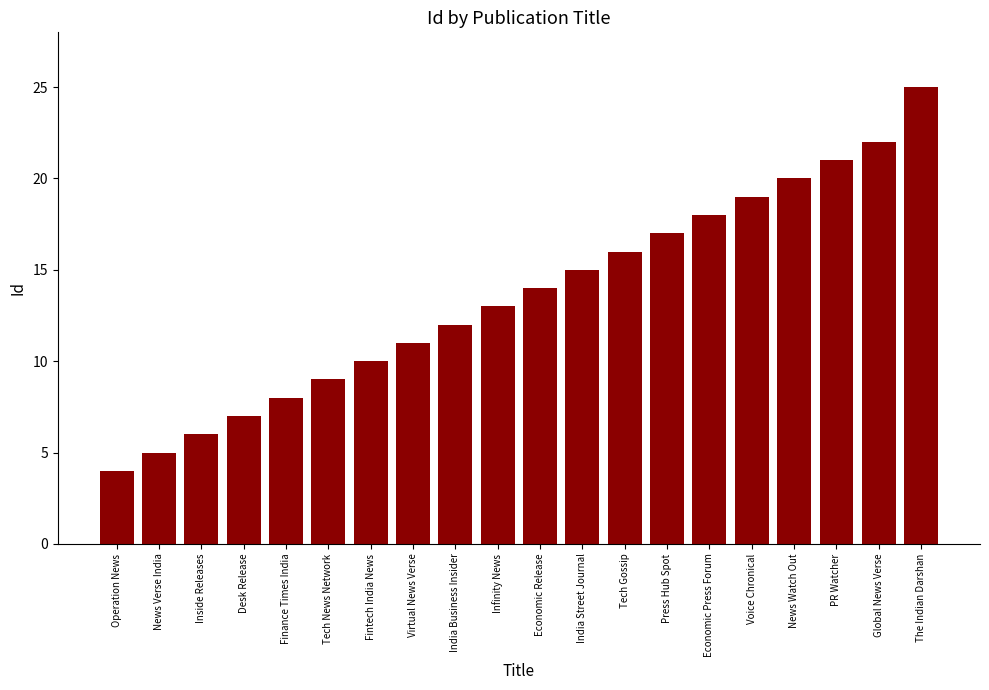

What is the maximum value shown in the chart?

25